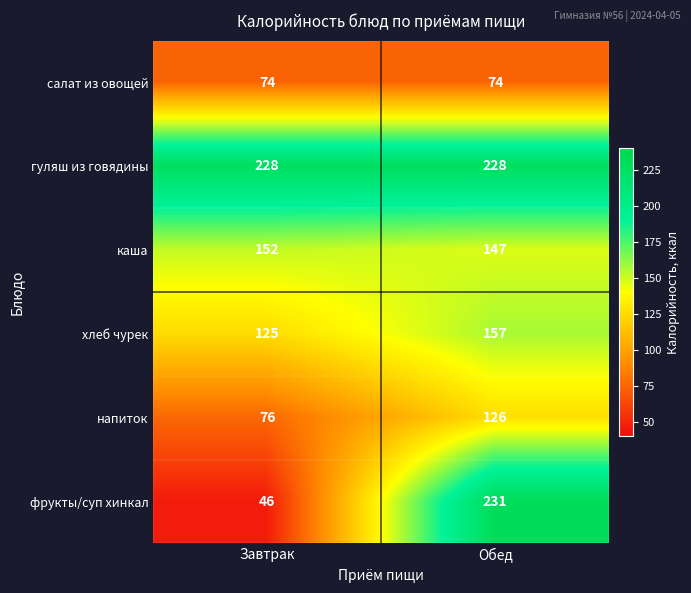

What is the spread (max minus min) of values at Обед?

157